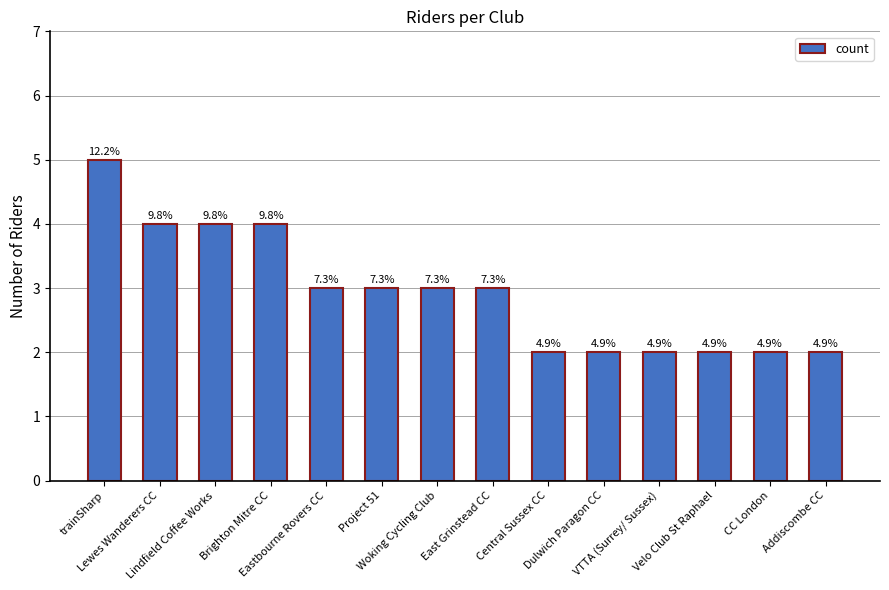

What is the minimum value shown in the chart?

2